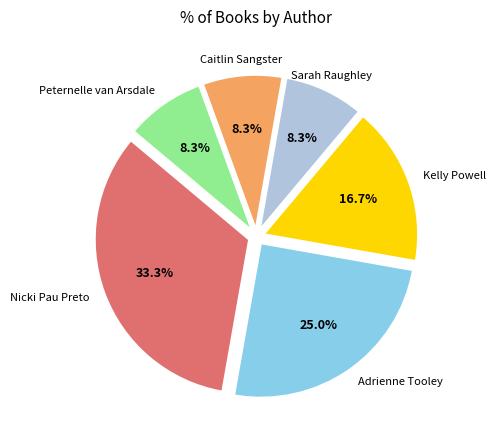

To the nearest percent, what is the average slice percentage?

17%